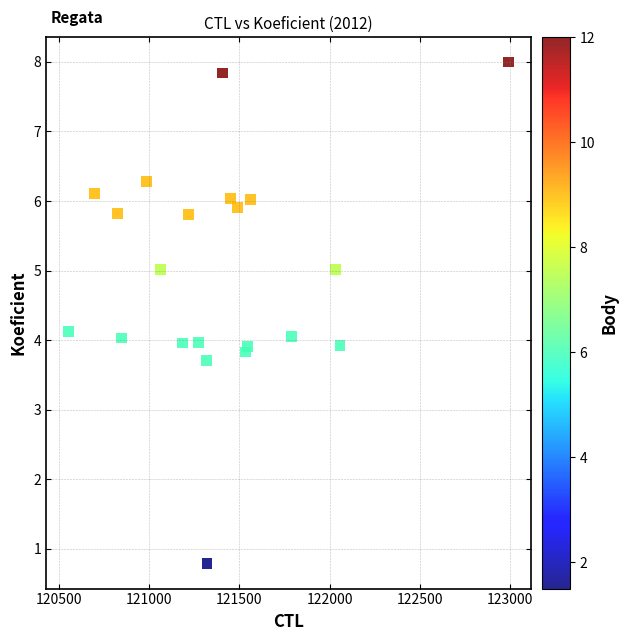

What is the range of Y values (max minus min)?

7.2